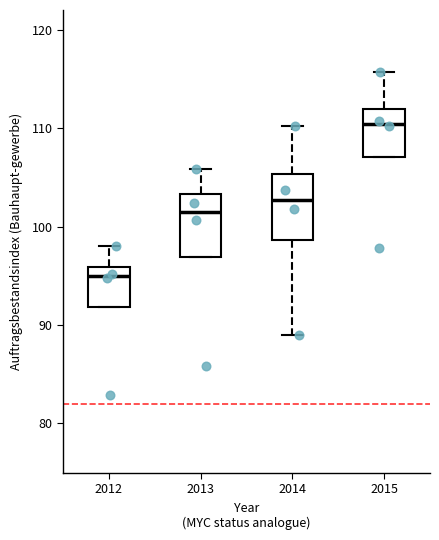

Where does the median line of the box at x = 2013 sit on the y-axis? The values are not printed on the chart, so give them approximately, as read against the axis.

102